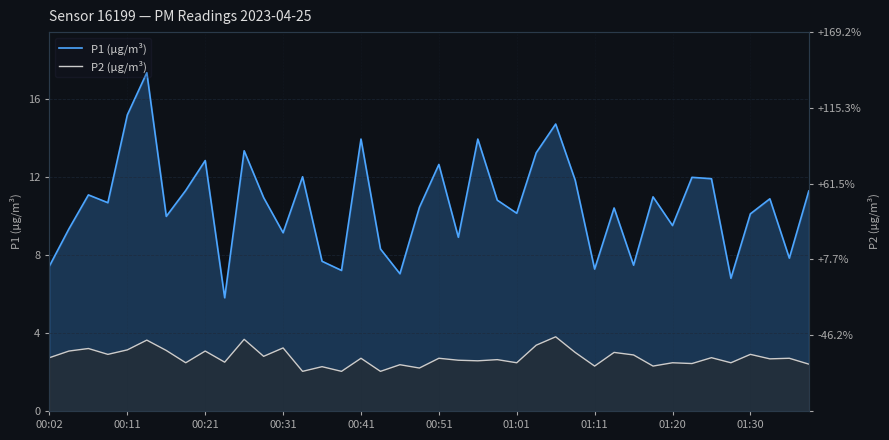

True or false: P2 (µg/m³) and P1 (µg/m³) intersect in this chart.

False